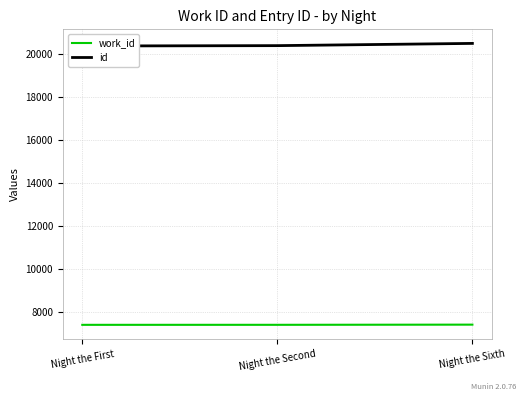

Is the value of id at Night the Sixth greater than the value of work_id at Night the Second?

Yes